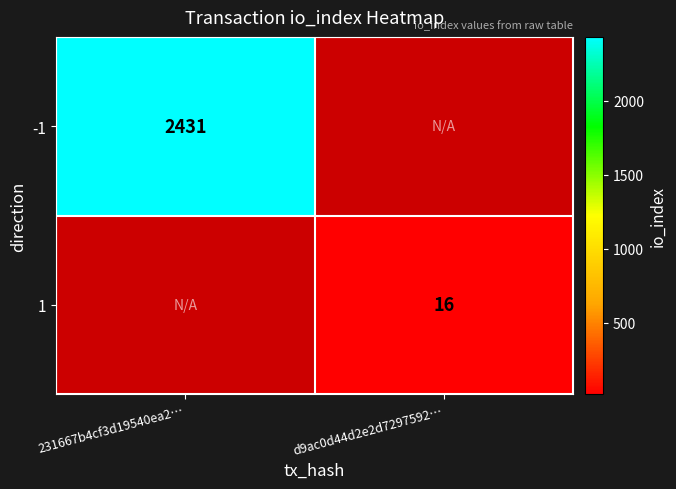

True or false: 1 has a value of 6 at d9ac0d44d2e2d7297592….

False